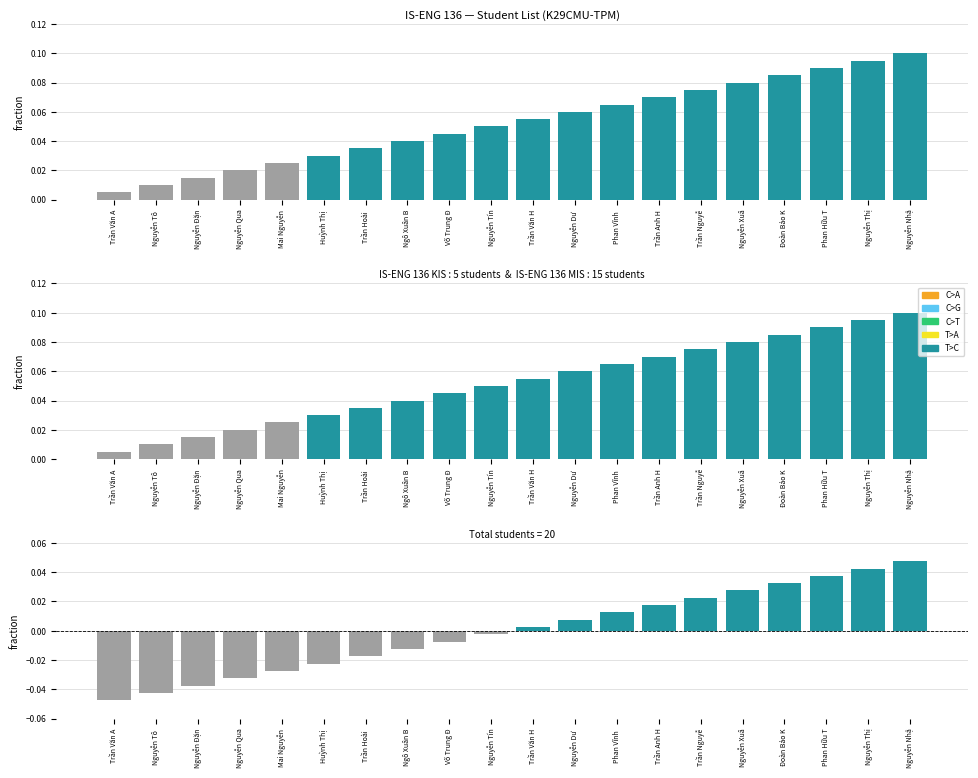

How many IS-ENG 136 KIS values are between 0 and 1?

20